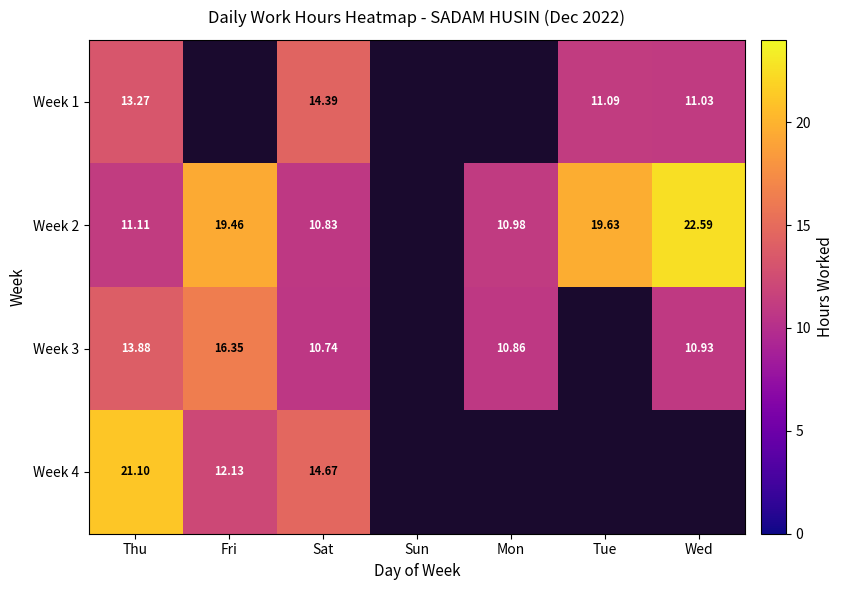

Is the value of Week 4 at Fri greater than the value of Week 3 at Thu?

No